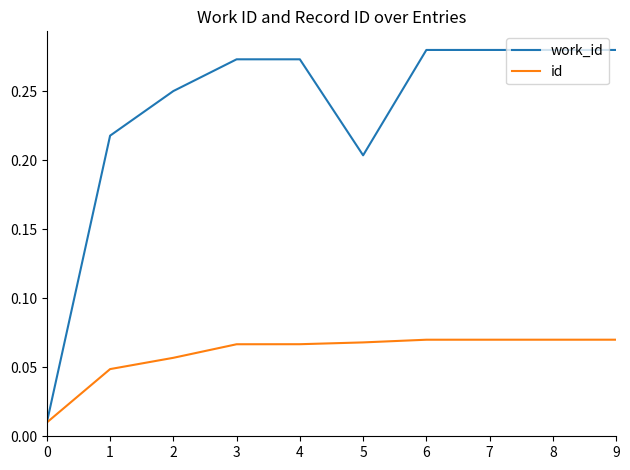

Is the value of work_id at 6 greater than the value of id at 3?

Yes